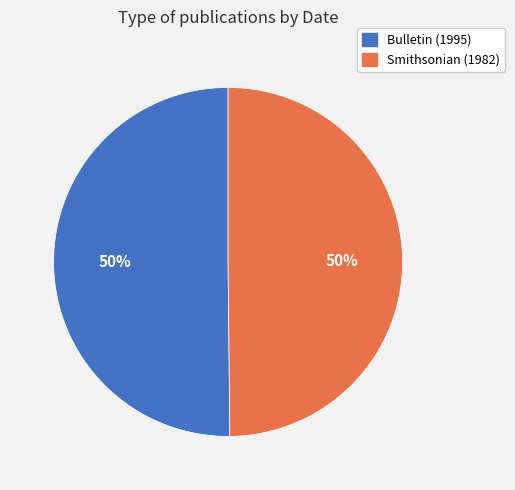

To the nearest percent, what is the average slice percentage?

50%